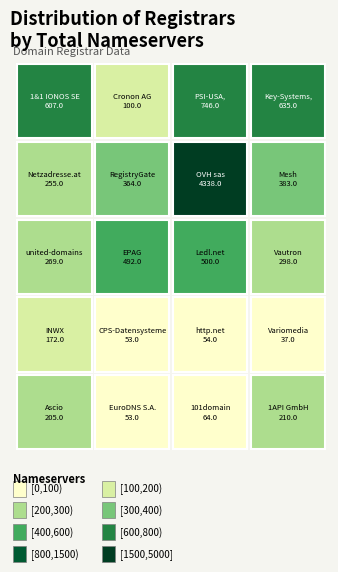

What is the sum of all values?

9835